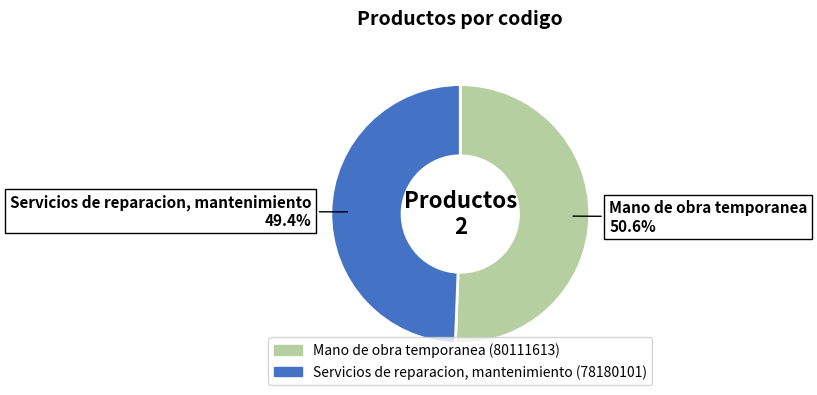

Is Servicios de reparacion, mantenimiento the majority of the pie?

No